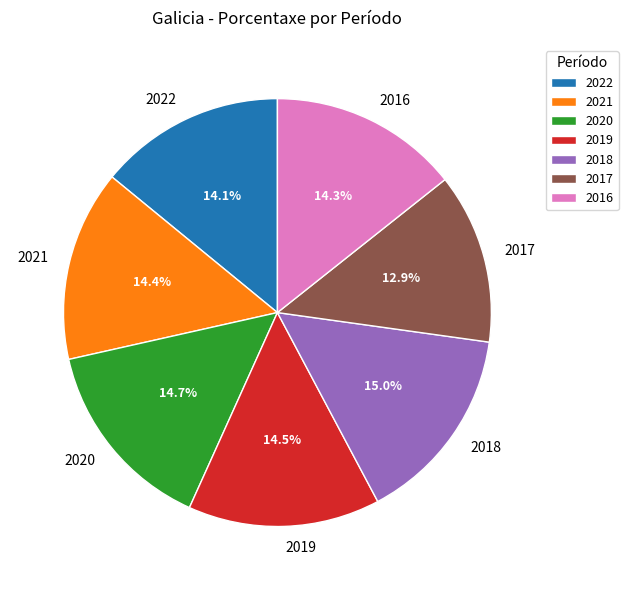

What is the smallest slice in the pie chart?

2017